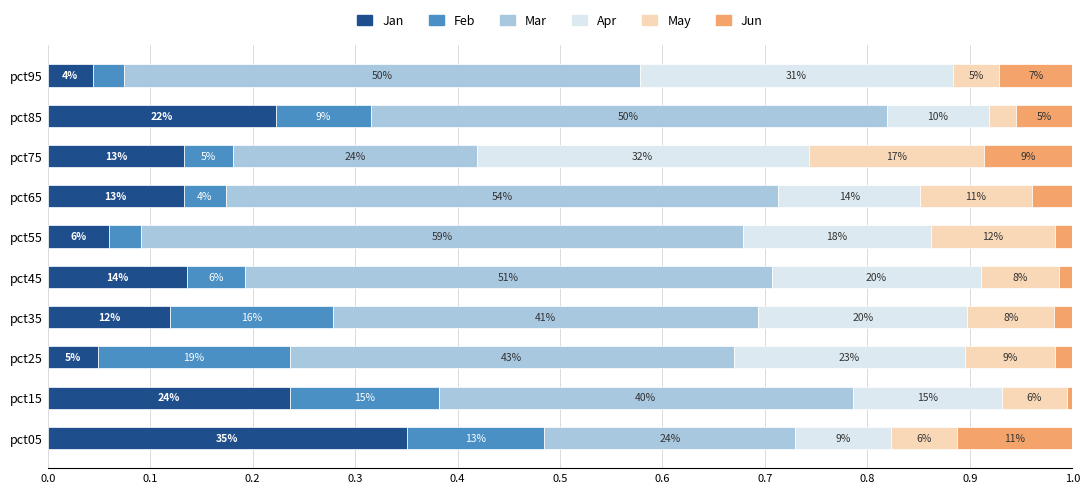

What are all the series names shown in the legend?

Jan, Feb, Mar, Apr, May, Jun